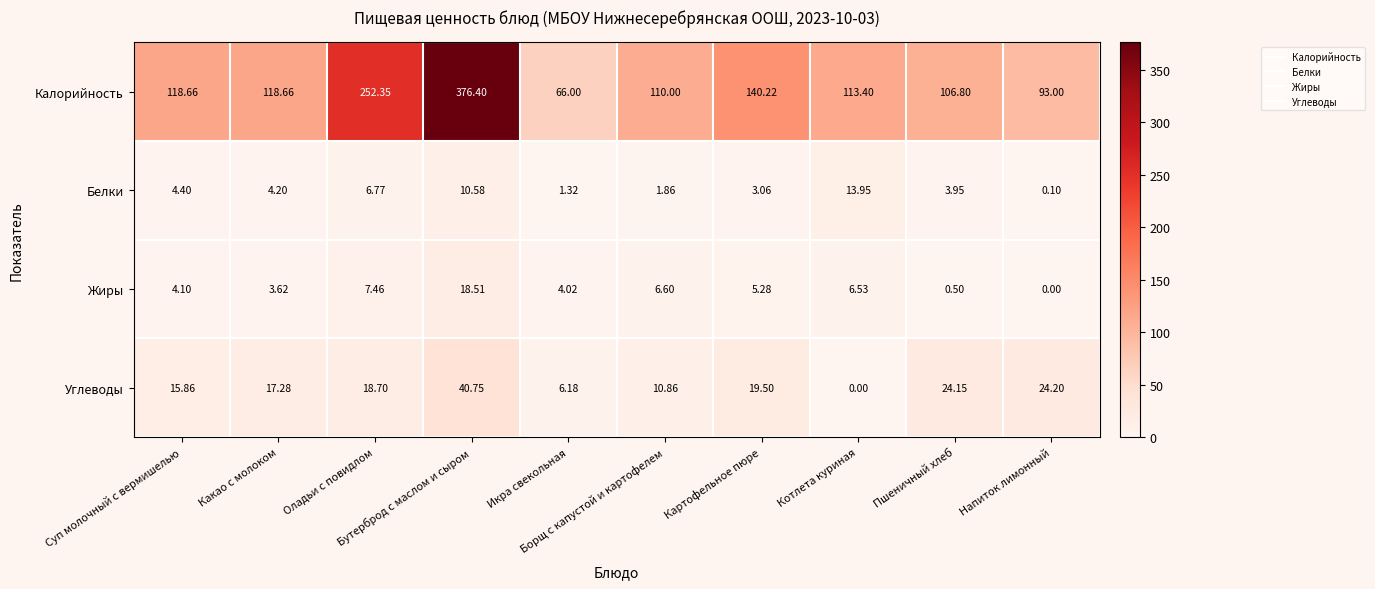

Which series has the widest spread of values?

Калорийность